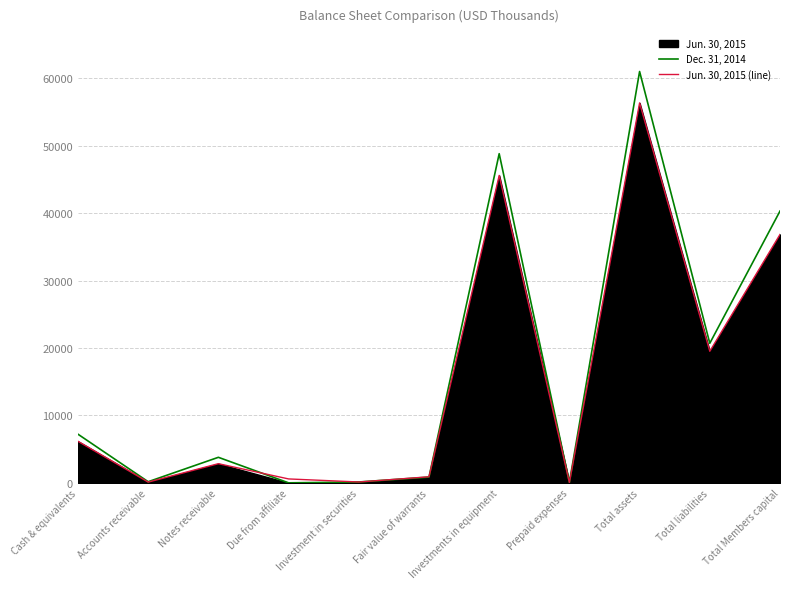

What is the difference between the Dec. 31, 2014 values at Due from affiliate and Total assets?

61013